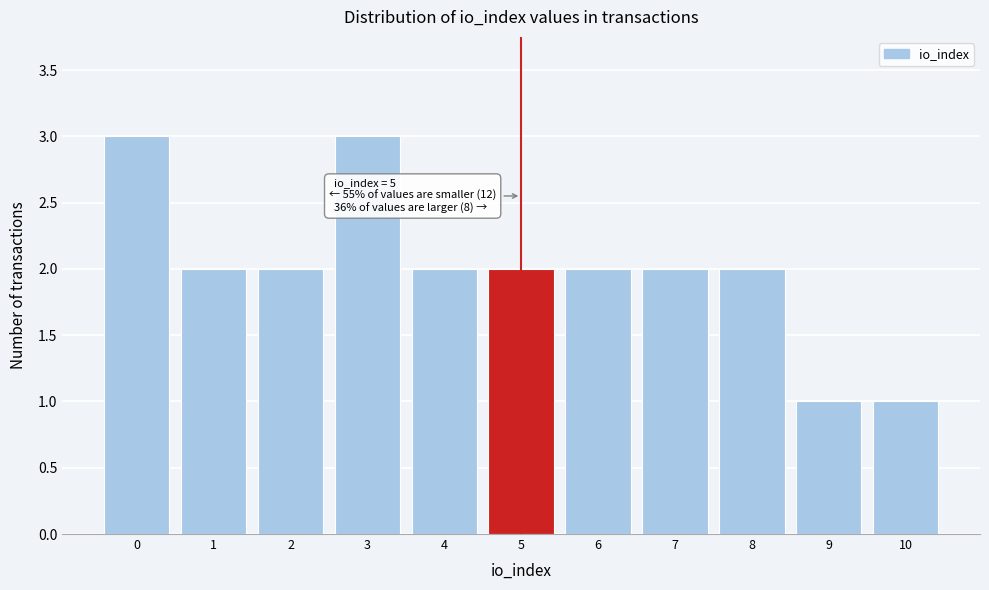

Reading left to right, extract all data points from this chart.

3	2	2	3	2	2	2	2	2	1	1